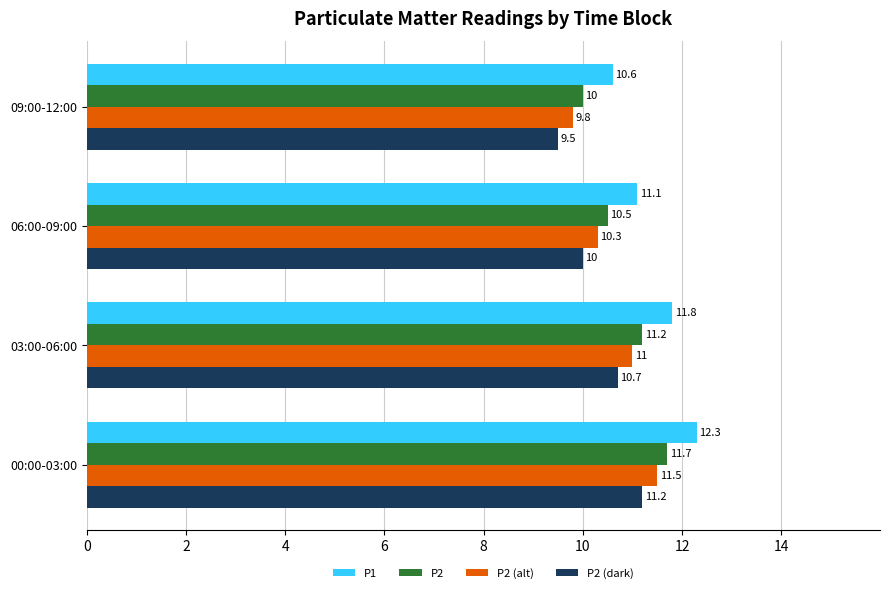

What are all the series names shown in the legend?

P1, P2, P2 (alt), P2 (dark)